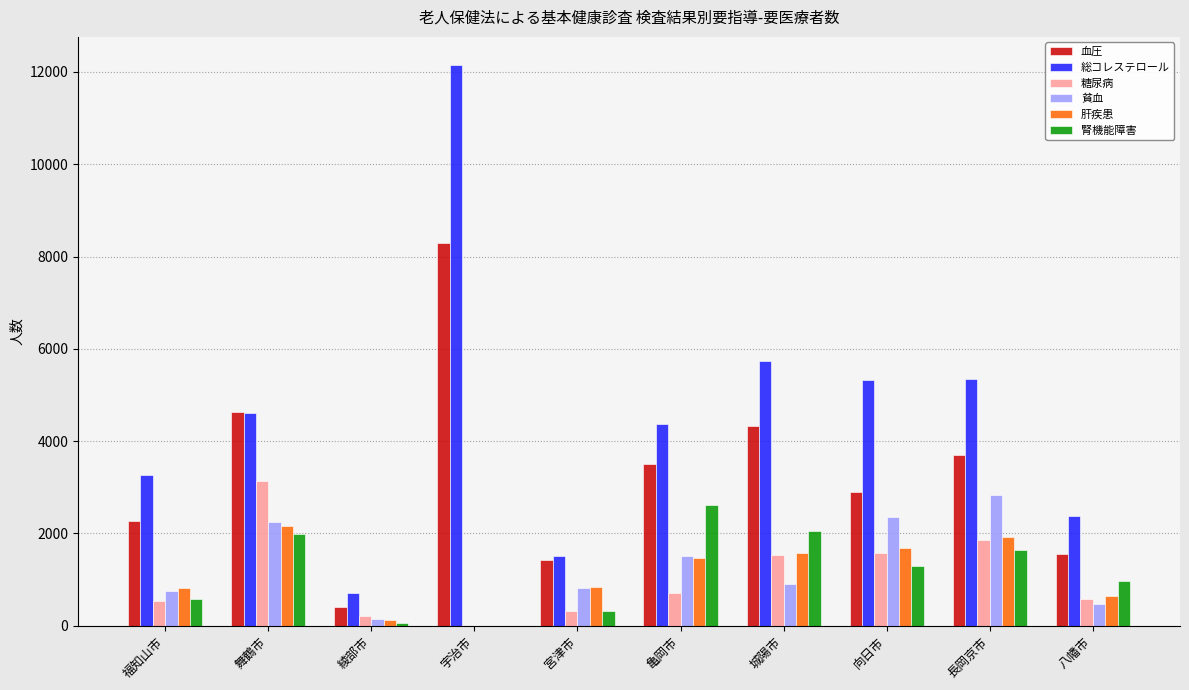

What is the average value of the 糖尿病 series?

1044